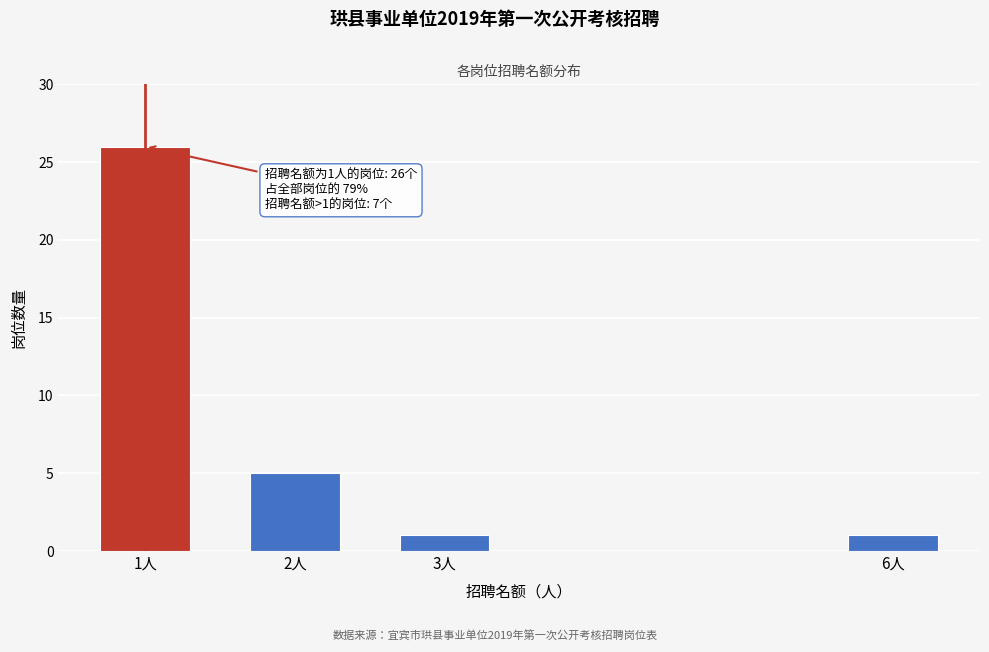

Reading left to right, what are all the values shown in this chart?

1人=26	2人=5	3人=1	6人=1